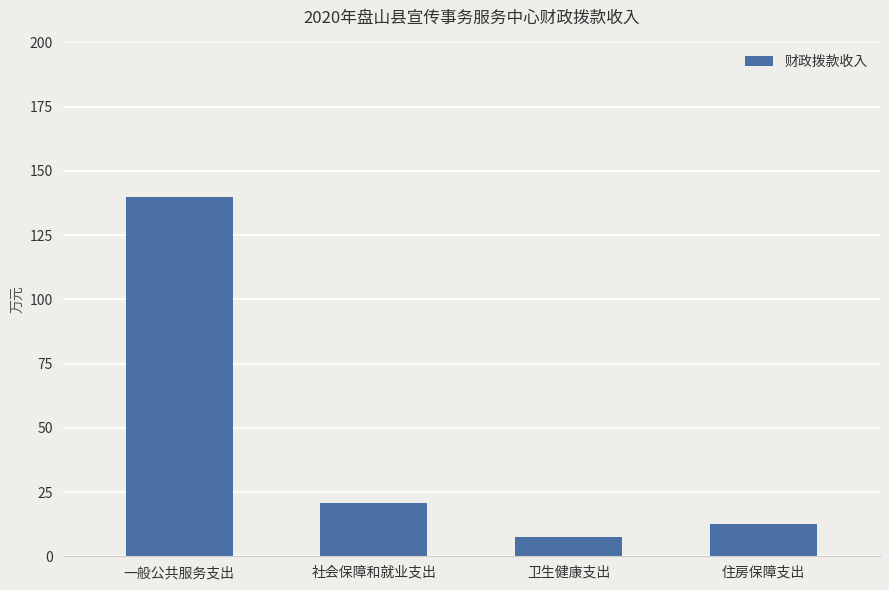

List the labels in order of value, largest first.

一般公共服务支出, 社会保障和就业支出, 住房保障支出, 卫生健康支出